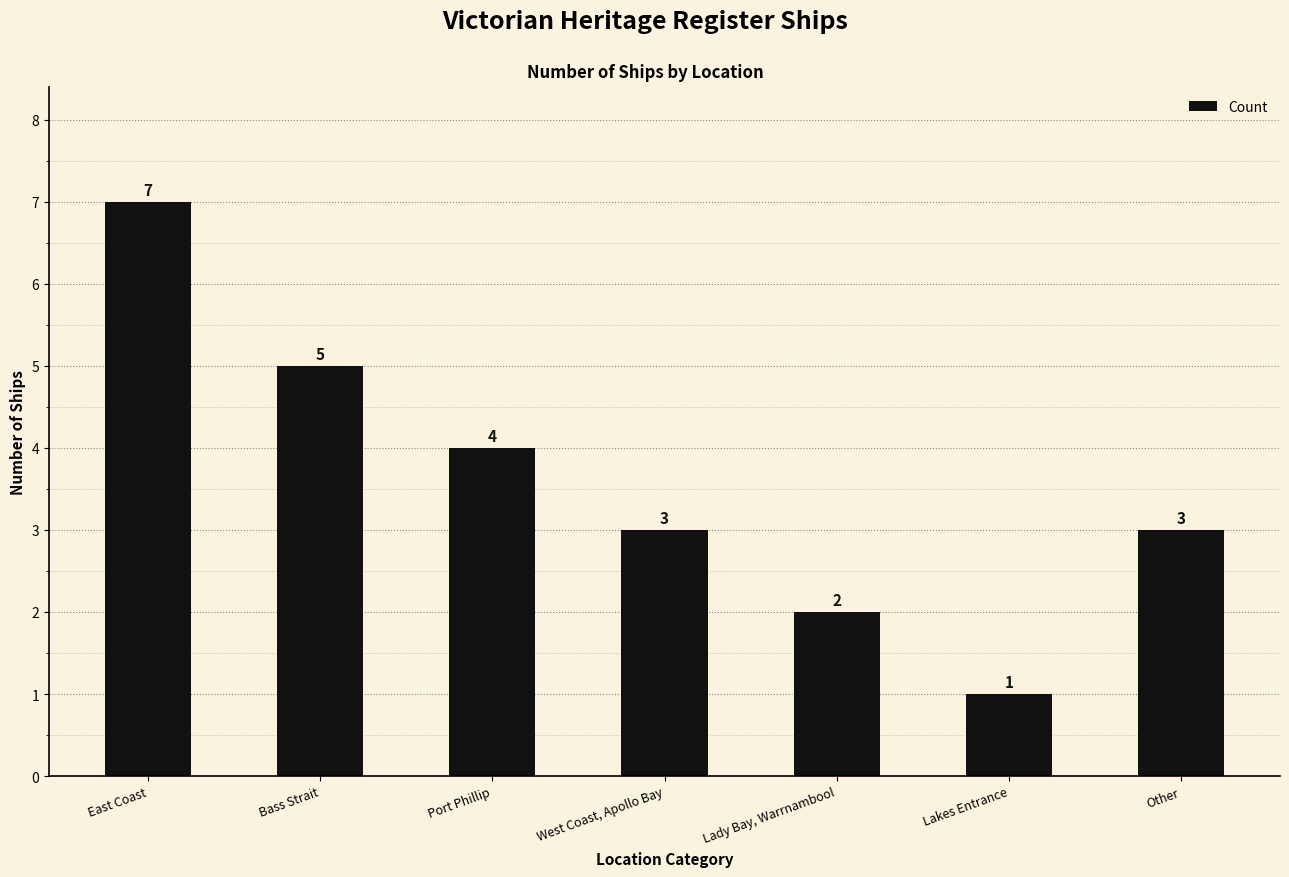

Which has a higher value, Other or Lady Bay, Warrnambool?

Other